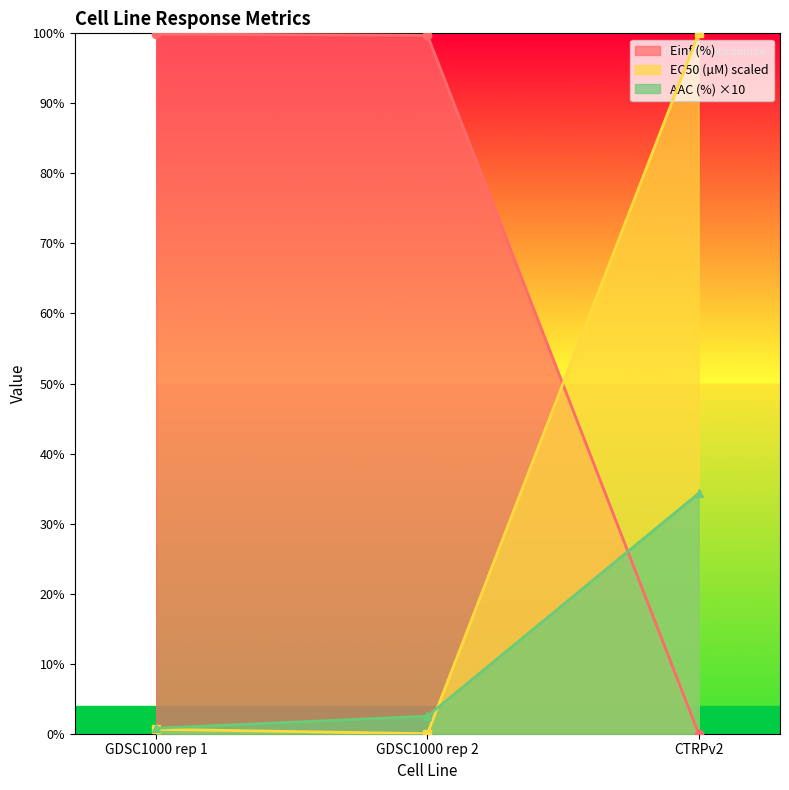

What is the spread (max minus min) of values at GDSC1000 rep 2?

99.7